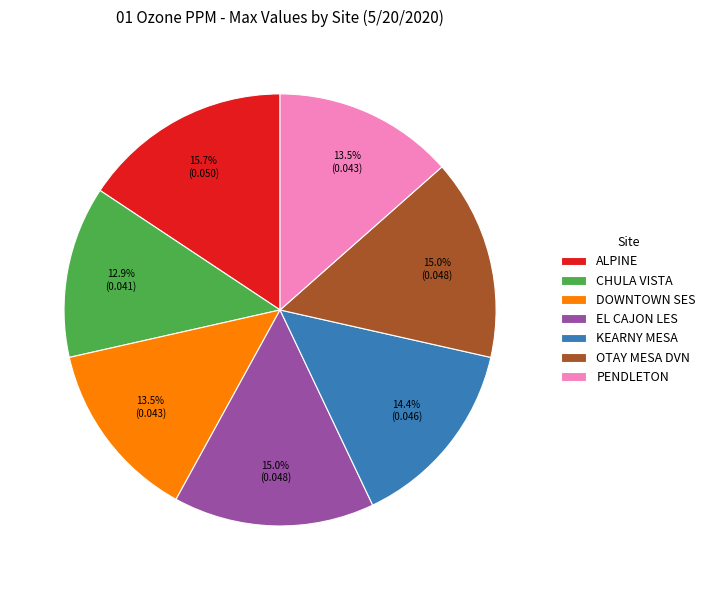

To the nearest percent, what is the difference between the PENDLETON and KEARNY MESA slice percentages?

1%